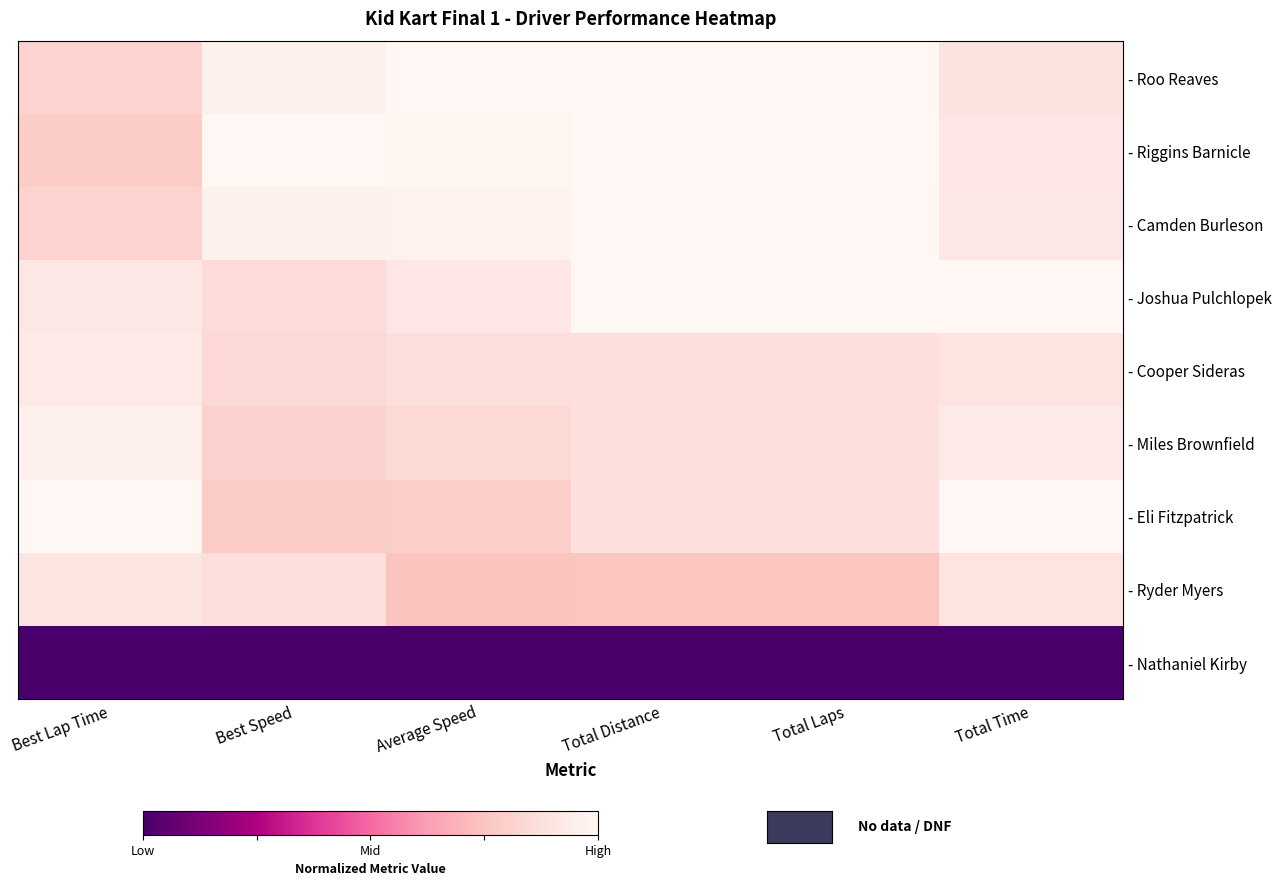

True or false: - Eli Fitzpatrick has a value of 0.9 at Total Laps.

True